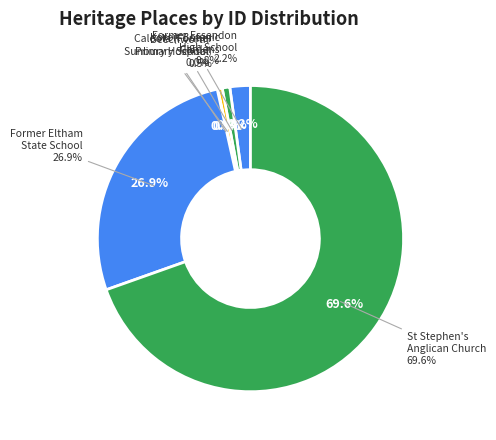

To the nearest percent, what is the combined percentage of Former Essendon High School and Koroit Botanic Gardens?

3%